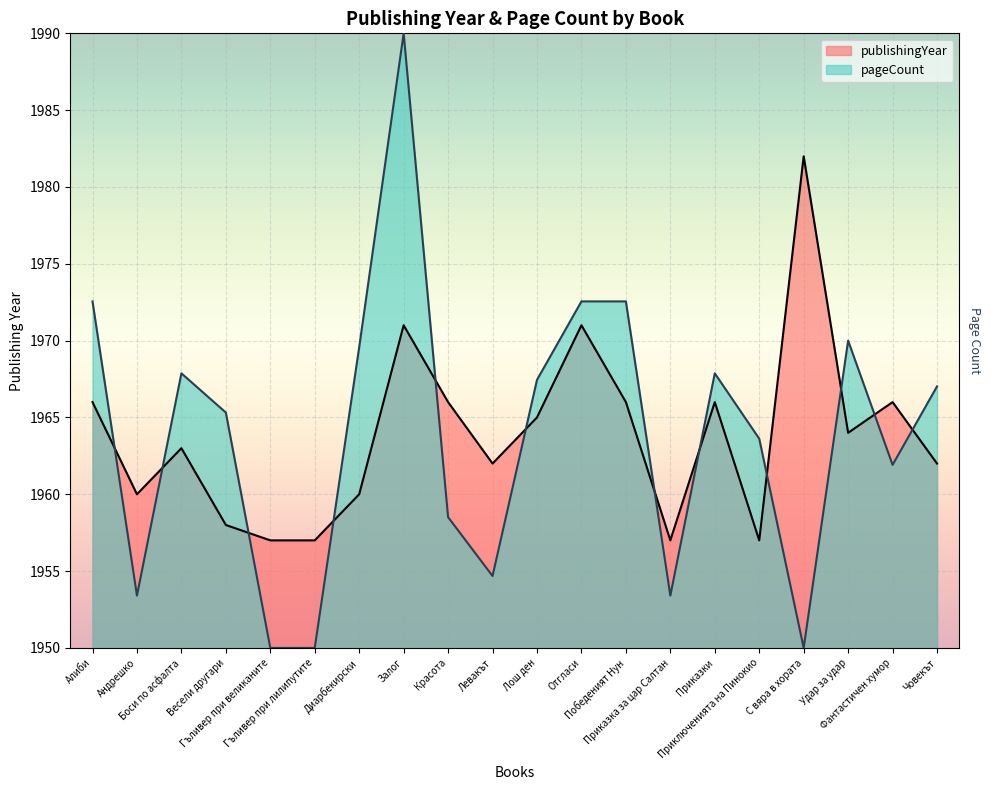

Which has a higher value, Диарбекирски or Залог?

Залог